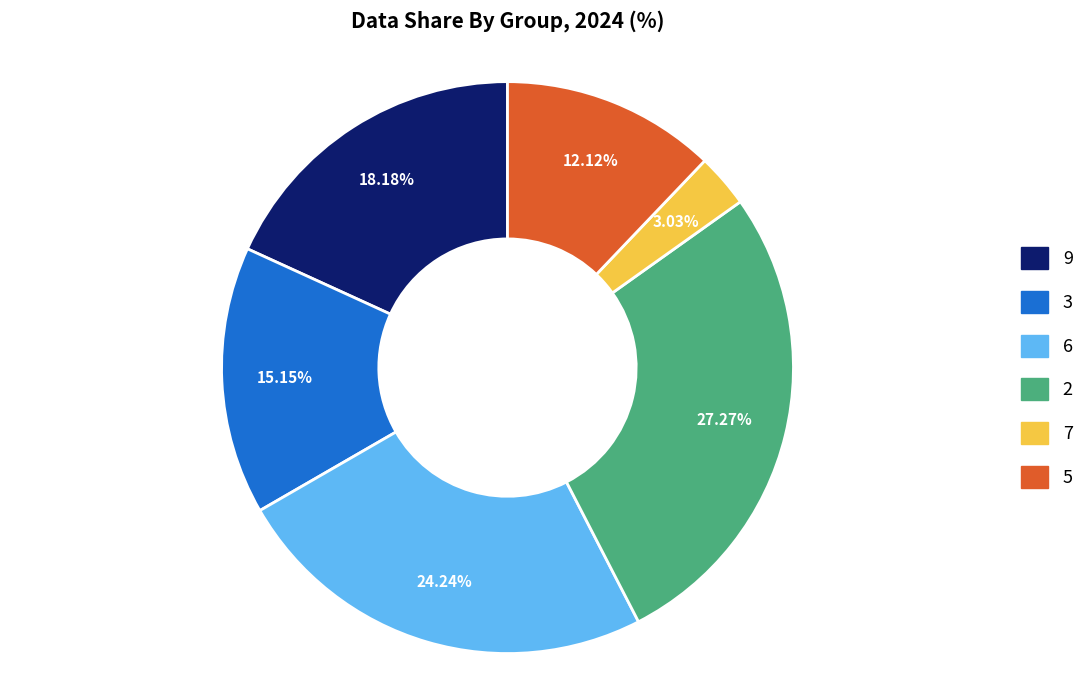

To the nearest percent, what is the average slice percentage?

17%